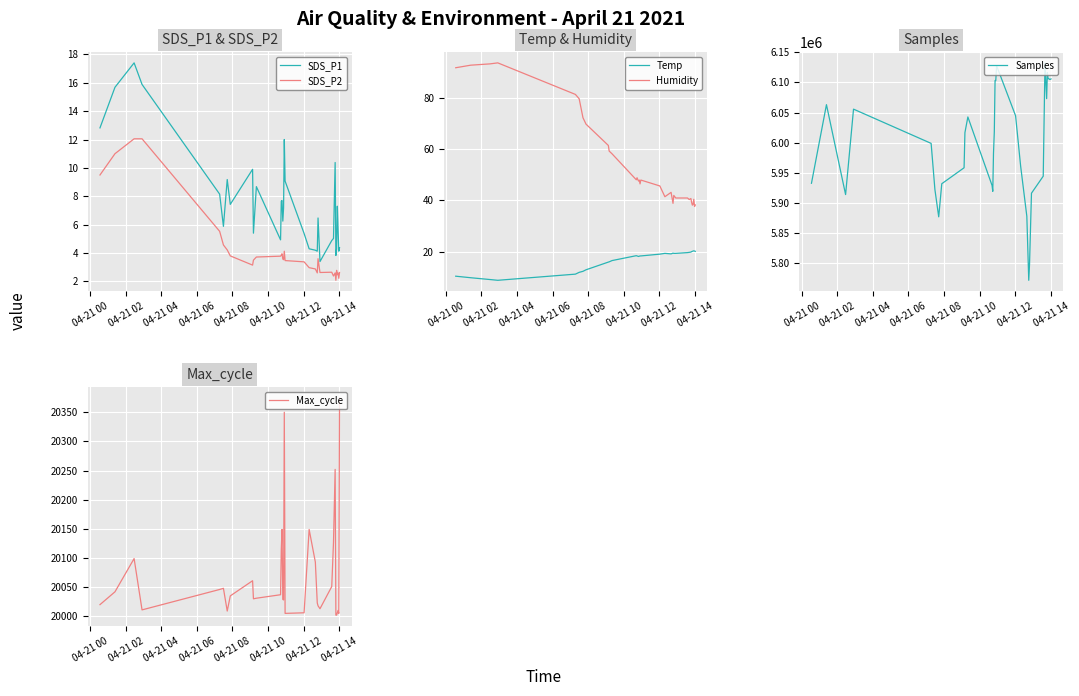

What is the maximum value for Temp?

20.3